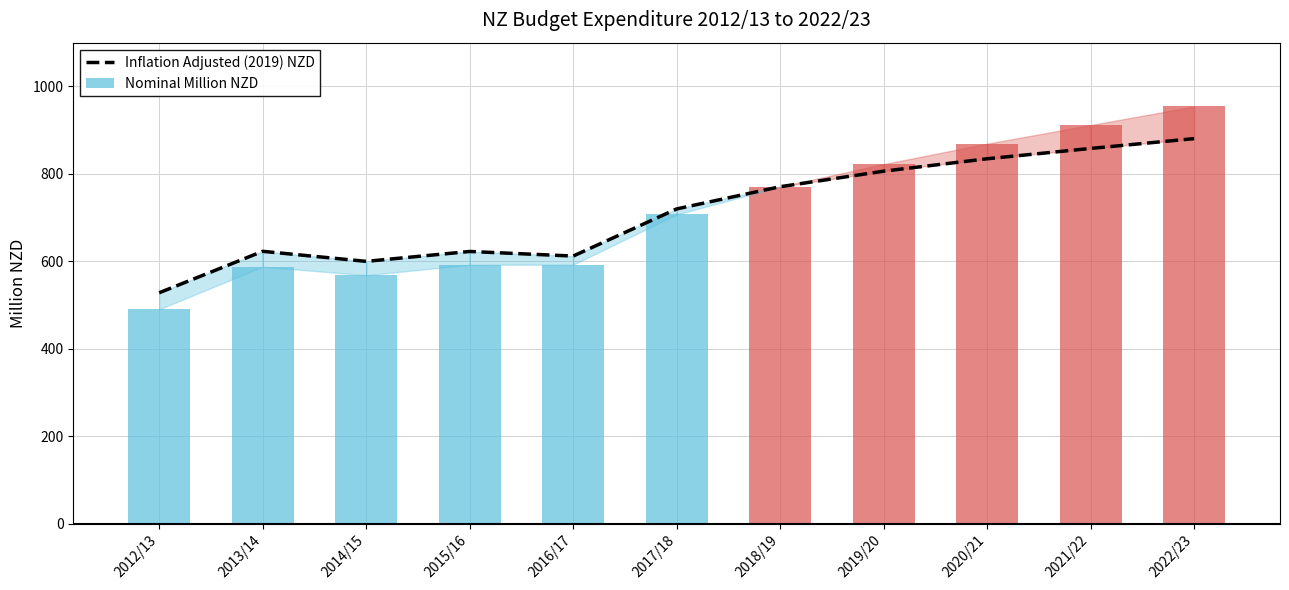

Which category has the highest value across all series?

2022/23